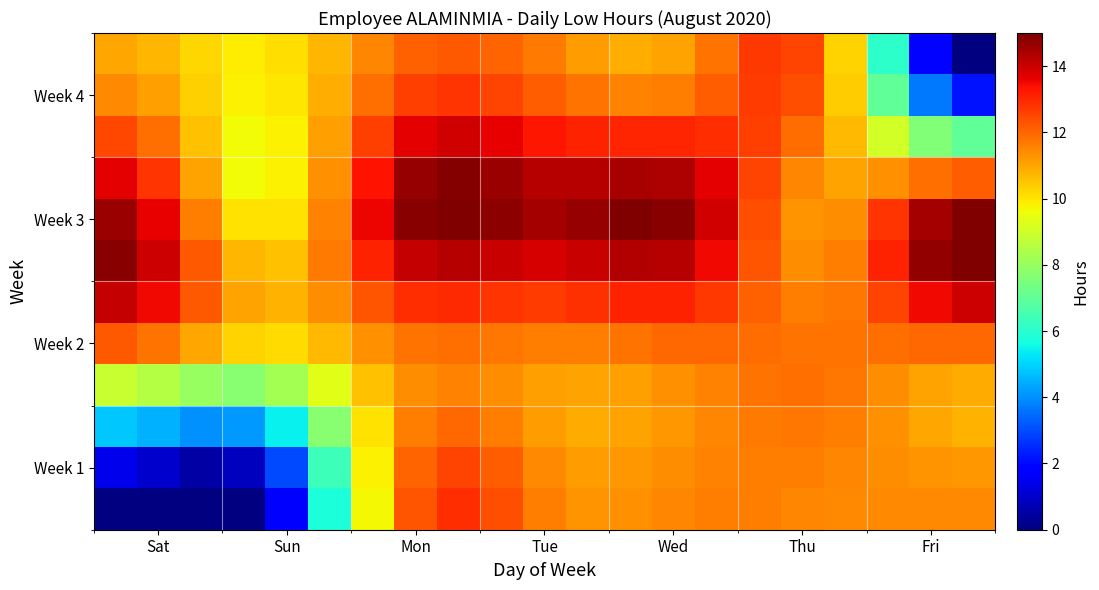

How many data points in Week 1 are less than 11?

7